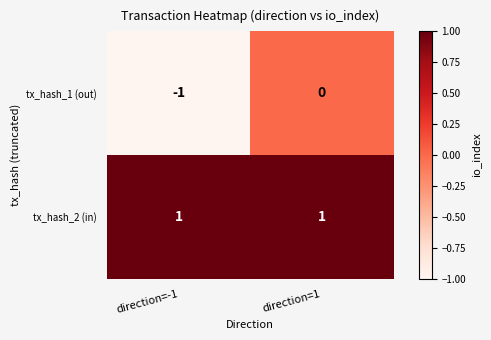

Which series has the largest total across all categories?

tx_hash_2 (in)